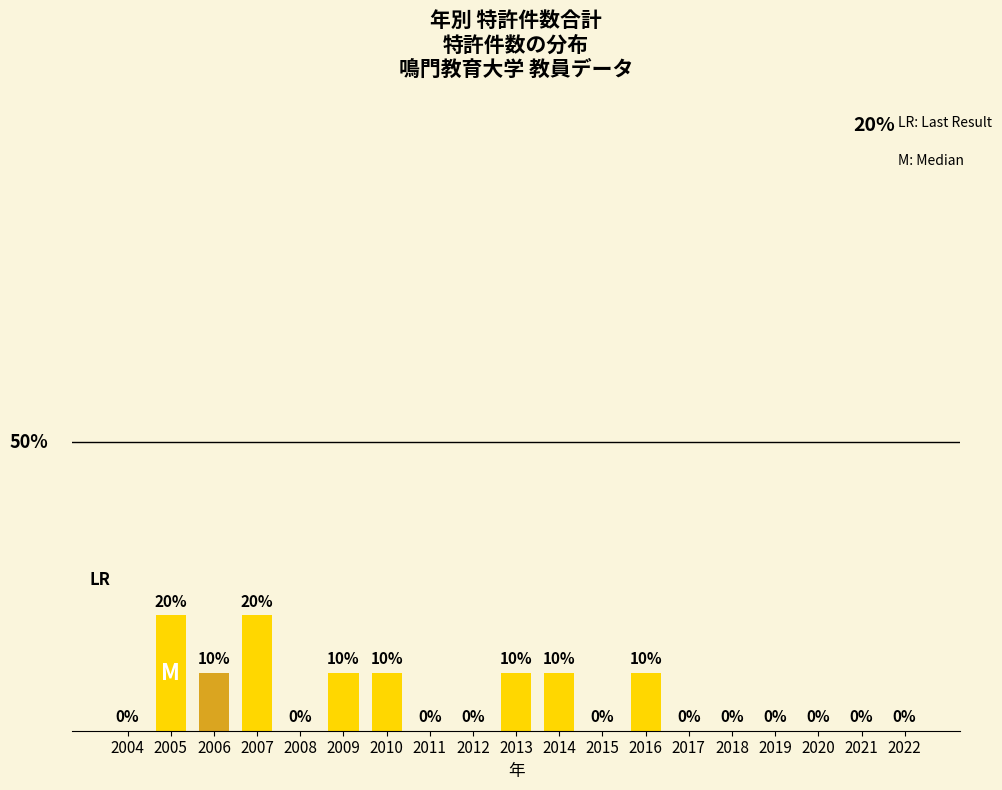

How many values are between 0 and 10?

17